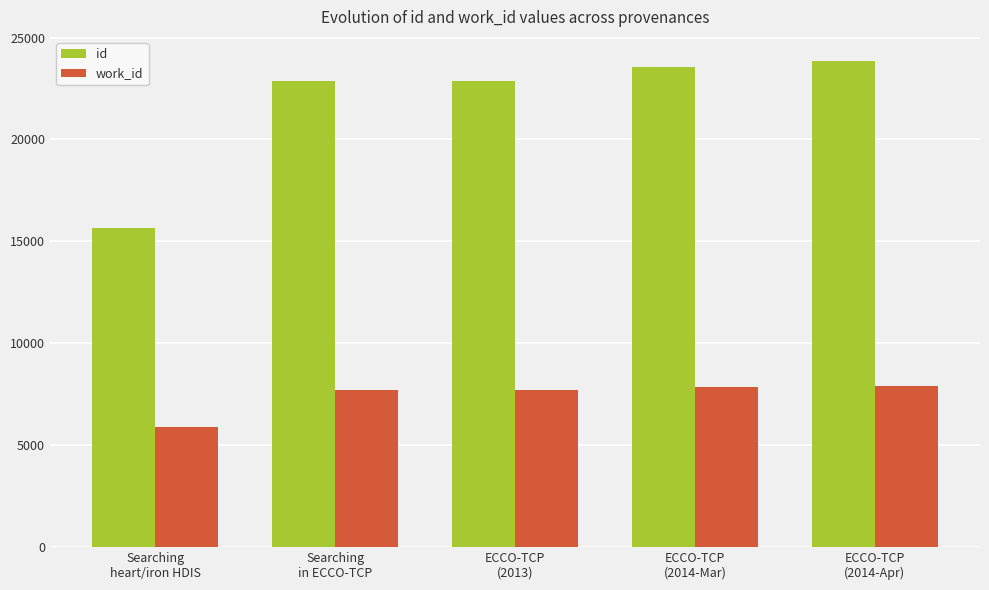

Are the bars horizontal?

No